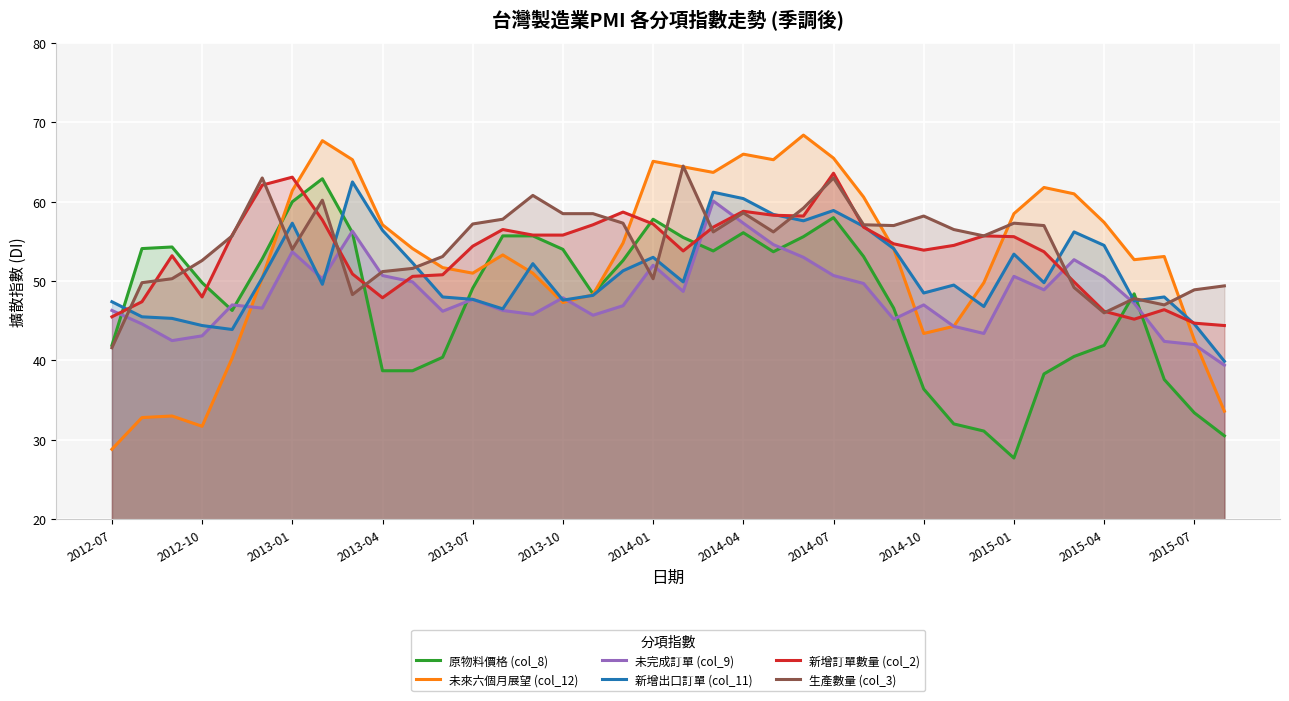

Rank the series by their maximum value, from lowest to highest.

未完成訂單 (col_9), 新增出口訂單 (col_11), 原物料價格 (col_8), 新增訂單數量 (col_2), 生產數量 (col_3), 未來六個月展望 (col_12)